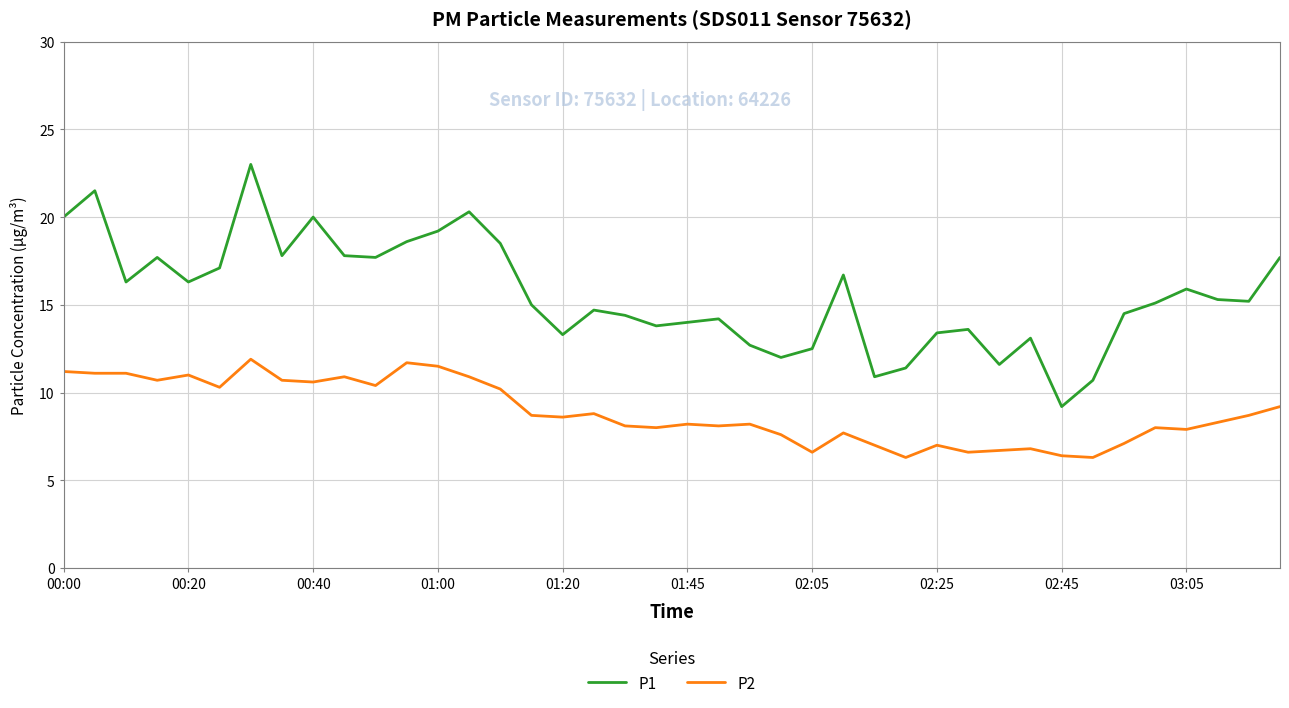

Which series has the largest total across all categories?

P1